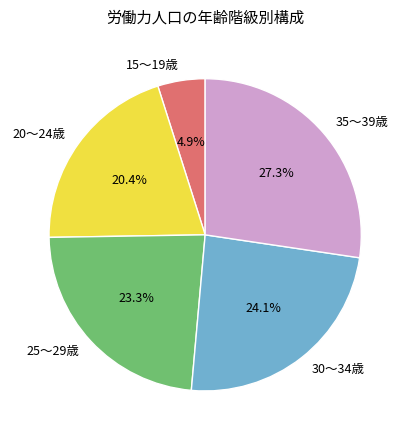

To the nearest percent, what is the average slice percentage?

20%